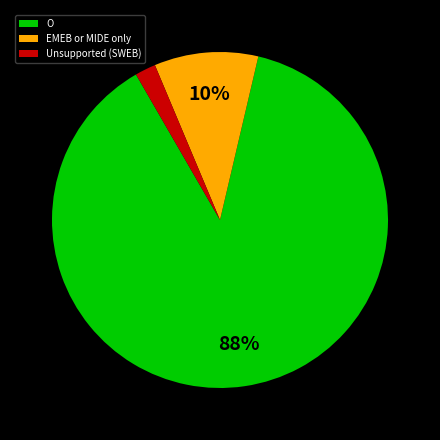

To the nearest percent, what is the difference between the Unsupported (SWEB) and O slice percentages?

86%